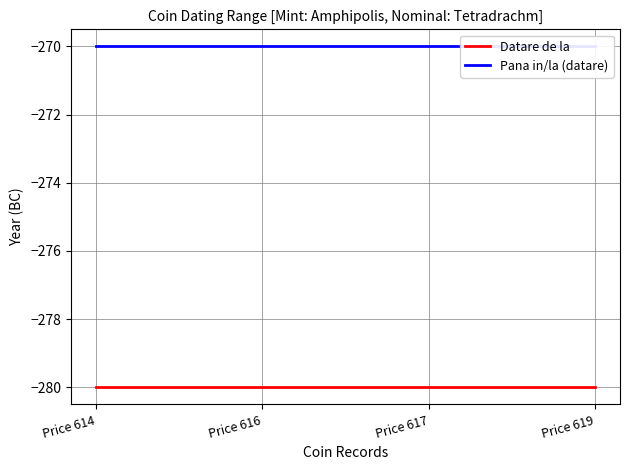

Reading right to left, extract all data points from this chart.

Datare de la: Price 619=-280	Price 617=-280	Price 616=-280	Price 614=-280
Pana in/la (datare): Price 619=-270	Price 617=-270	Price 616=-270	Price 614=-270